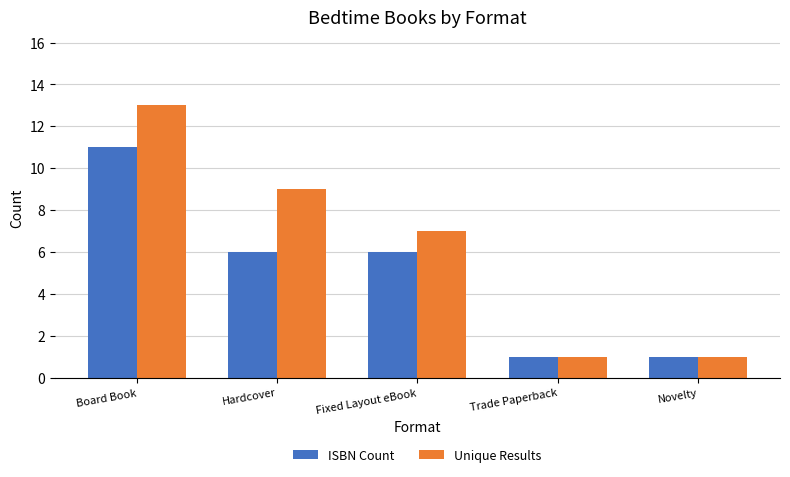

At how many categories does at least one series exceed 10?

1